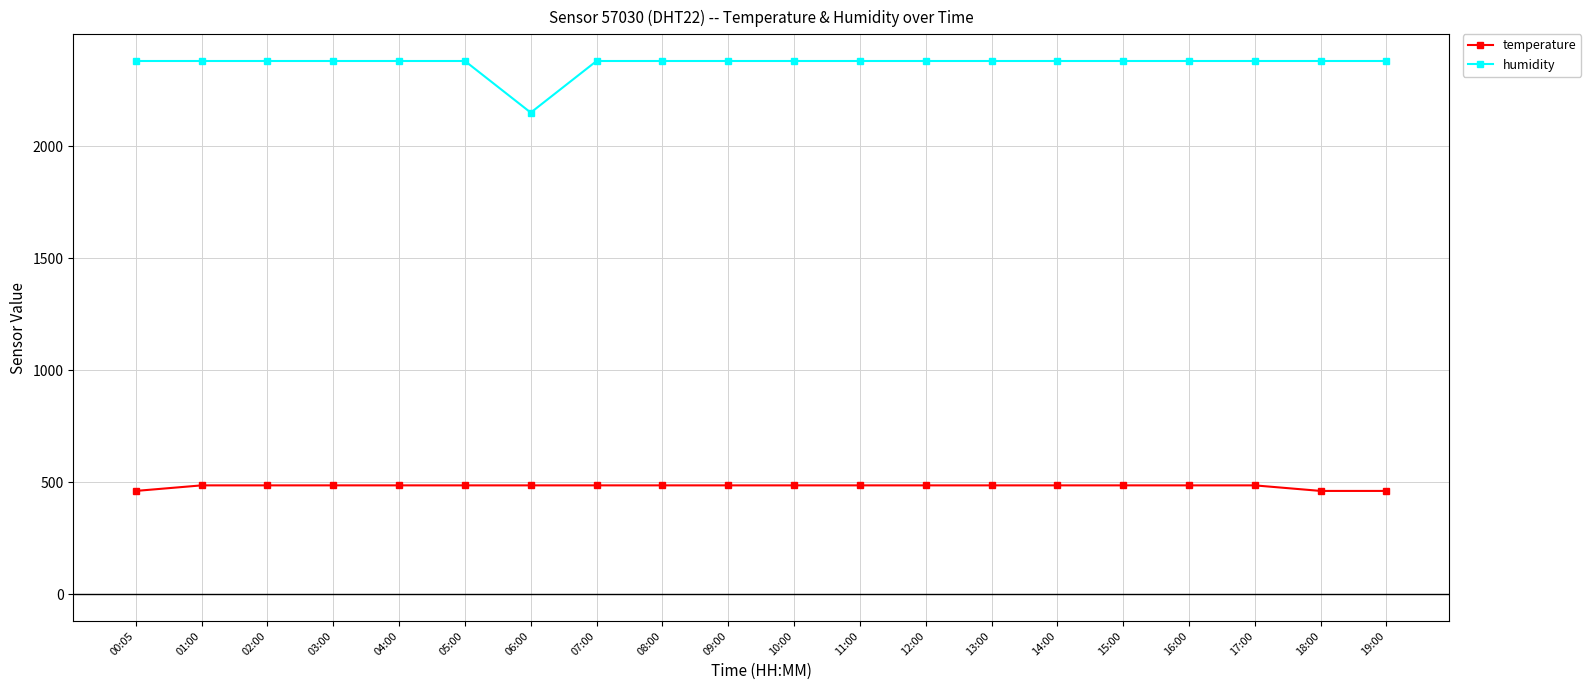

What is the spread (max minus min) of values at 19:00?

1919.1